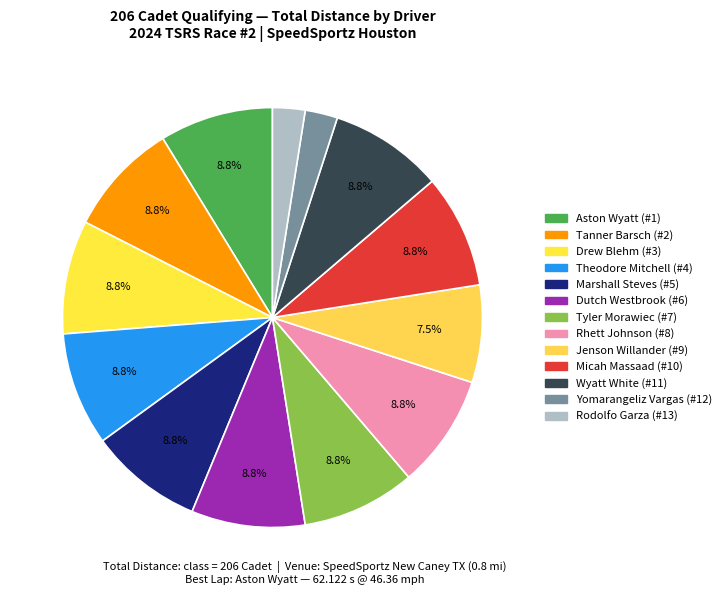

Which slice is the smallest?

Yomarangeliz Vargas